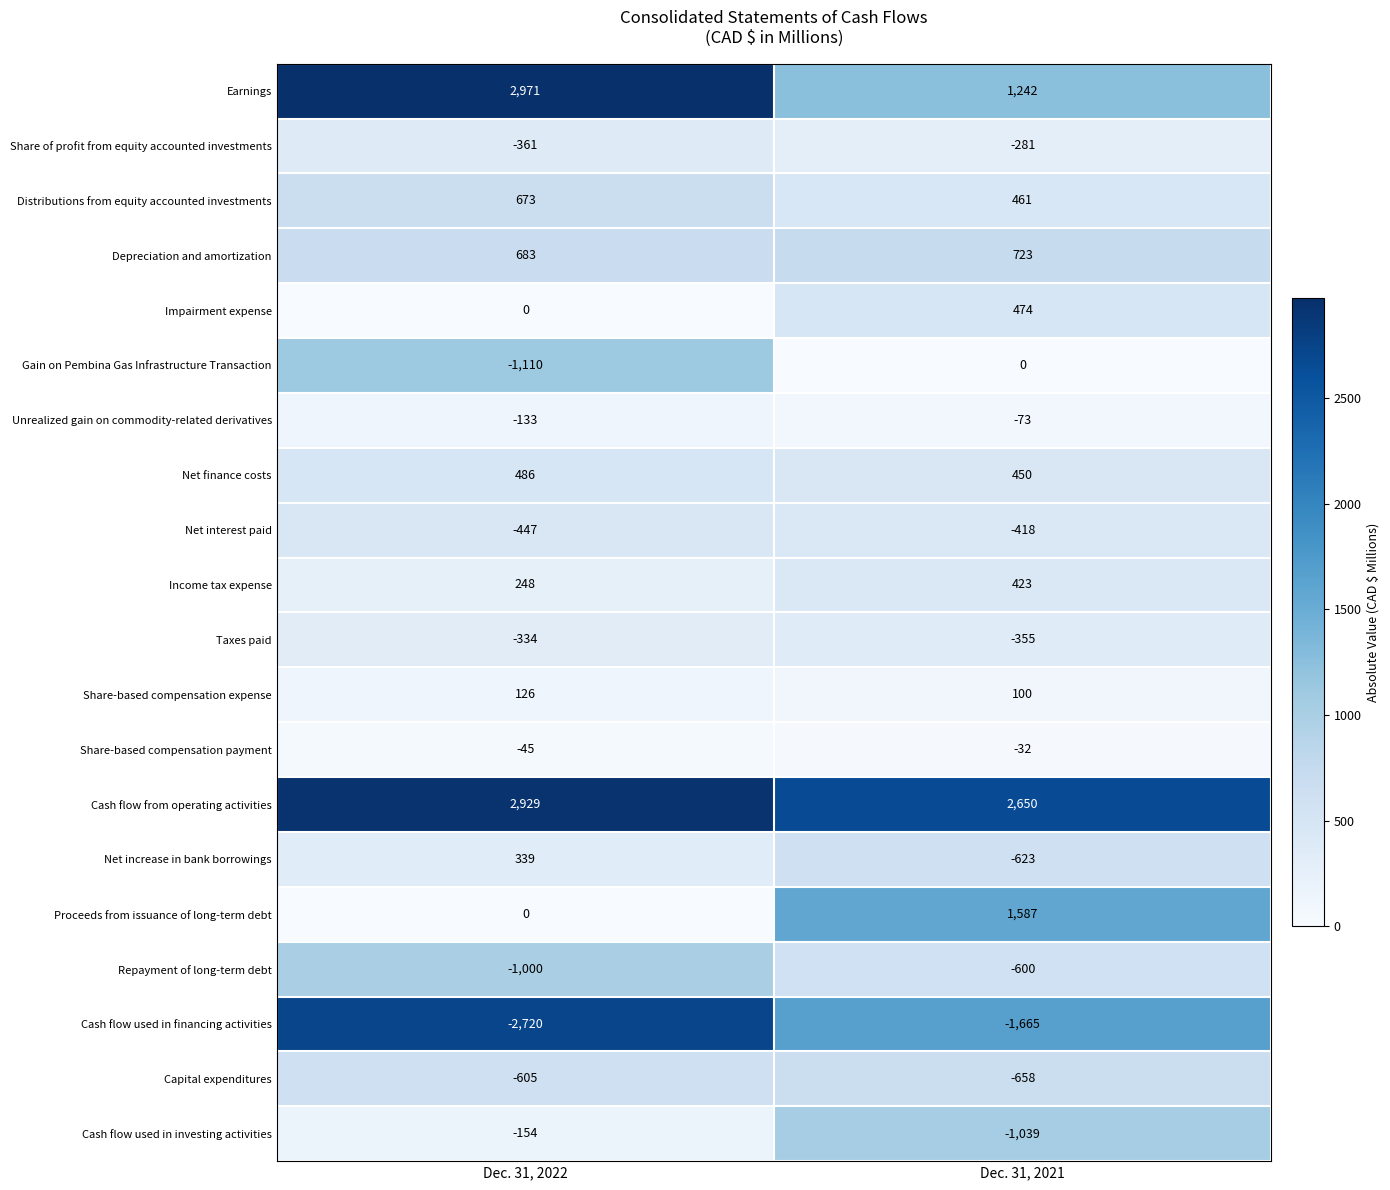

What is the greatest value displayed?

2971